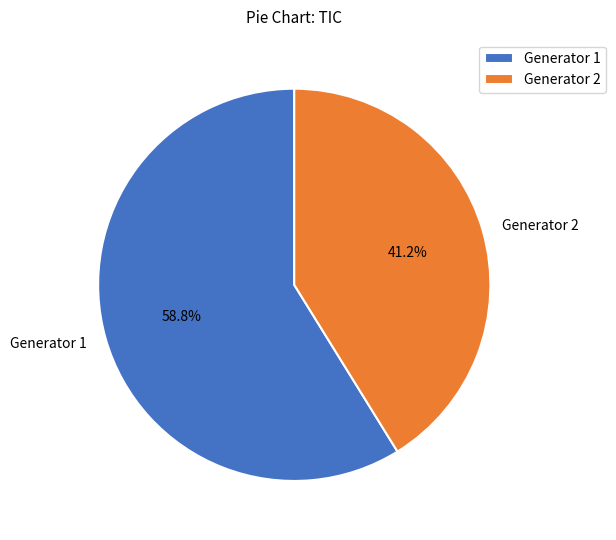

How many slices are in this pie chart?

2